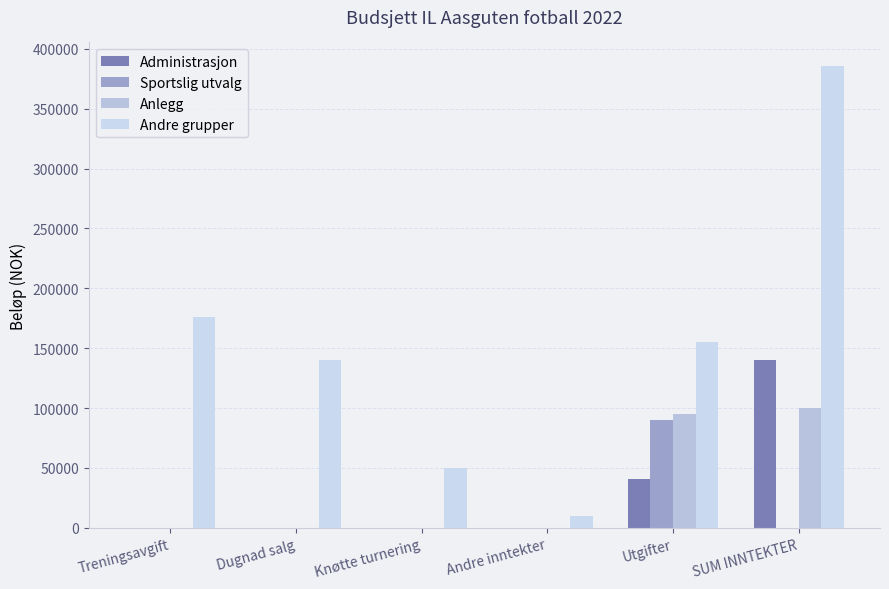

How many data points does each series have?

6